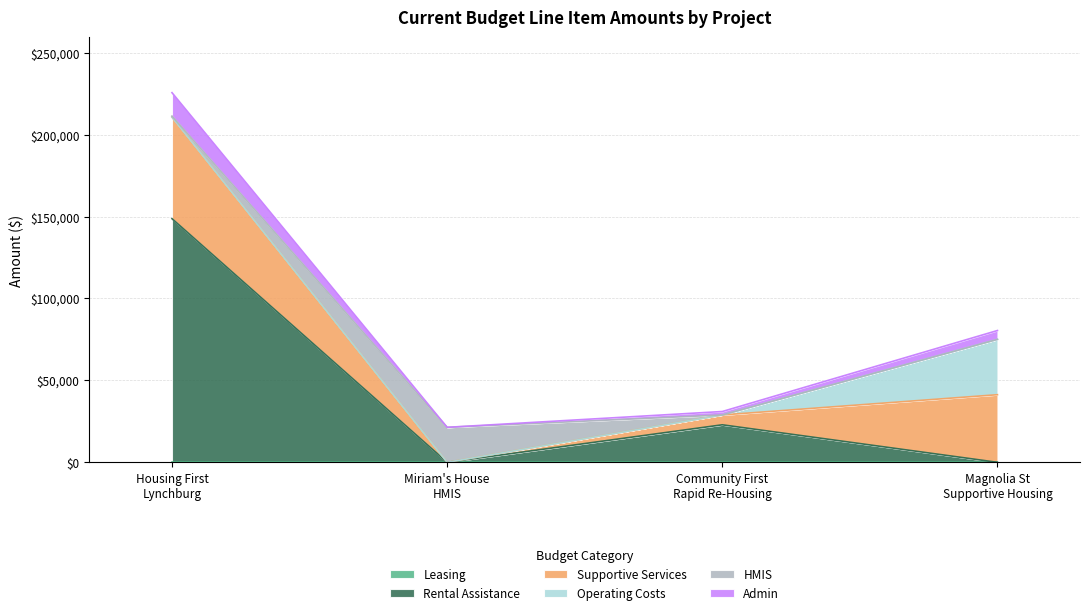

Which series has the largest total across all categories?

Rental Assistance